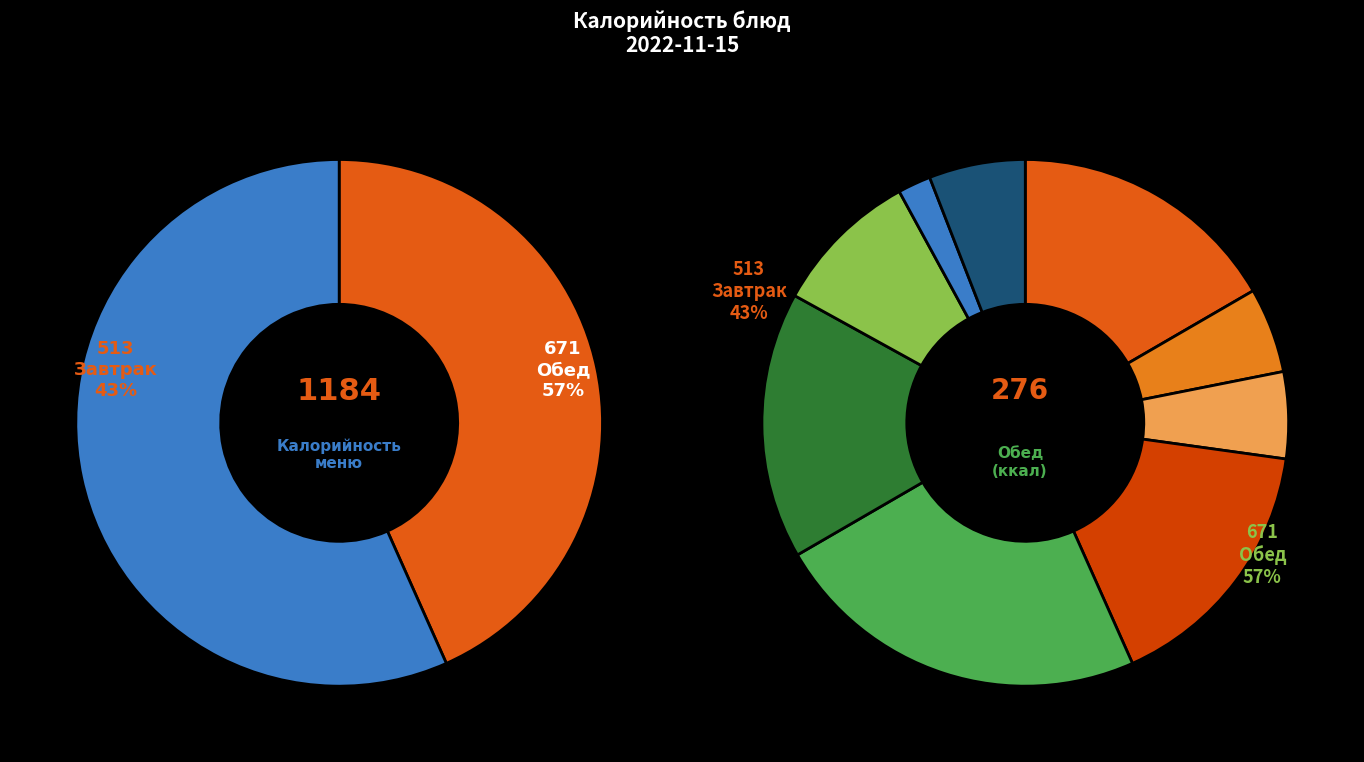

Combined, do Хлеб пшеничный and Чай с лимоном account for over 50%?

No